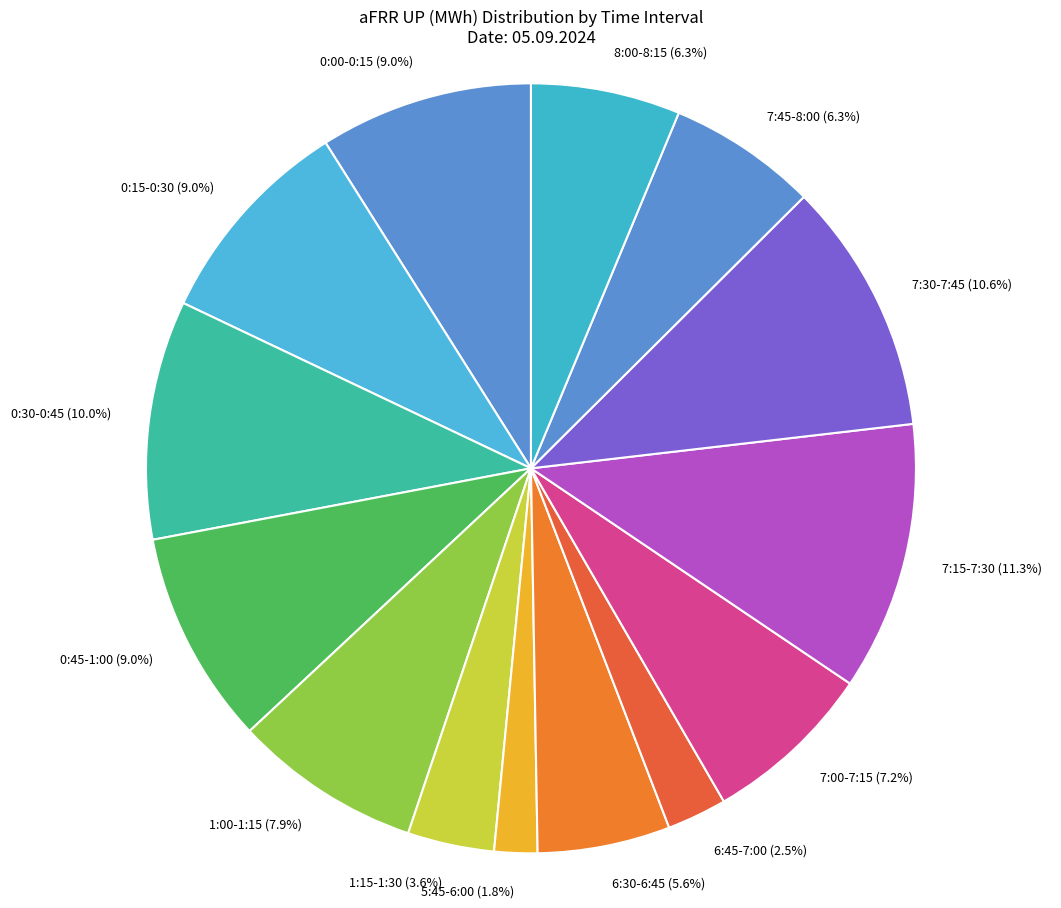

Does 7:30-7:45 account for over 50% of the chart?

No